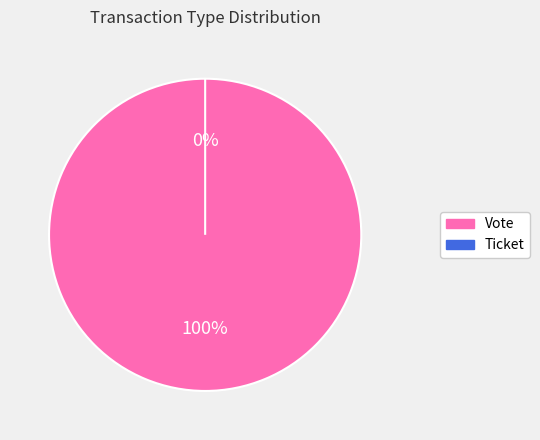

What is the smallest slice in the pie chart?

Ticket